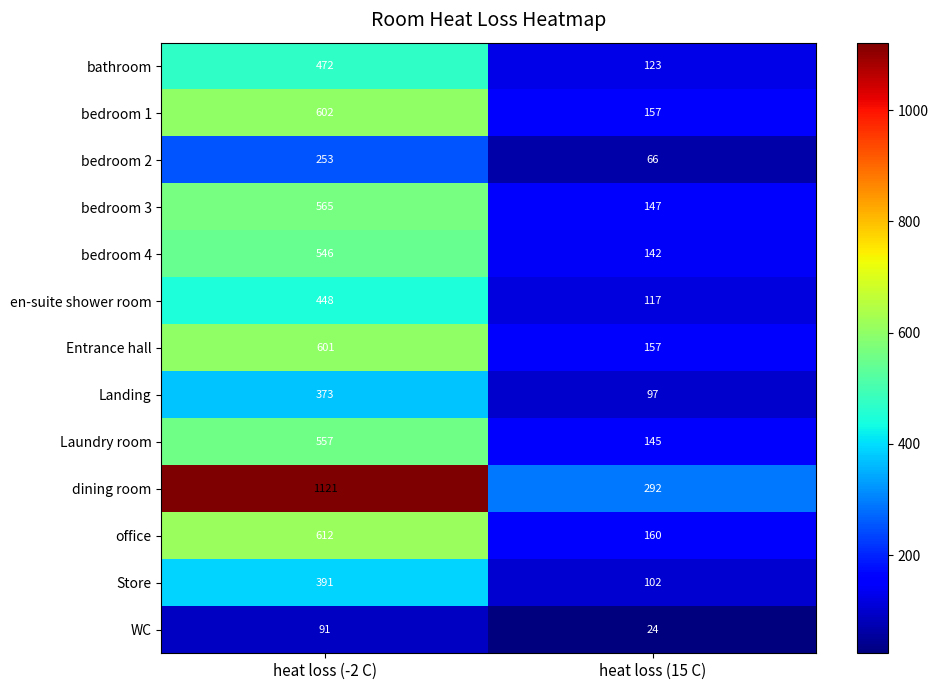

The bathroom series shows 209 at heat loss (15 C). True or false?

False